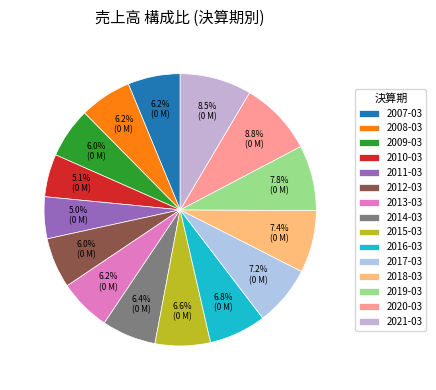

Is it true that 2015-03 is 7% of the pie?

True